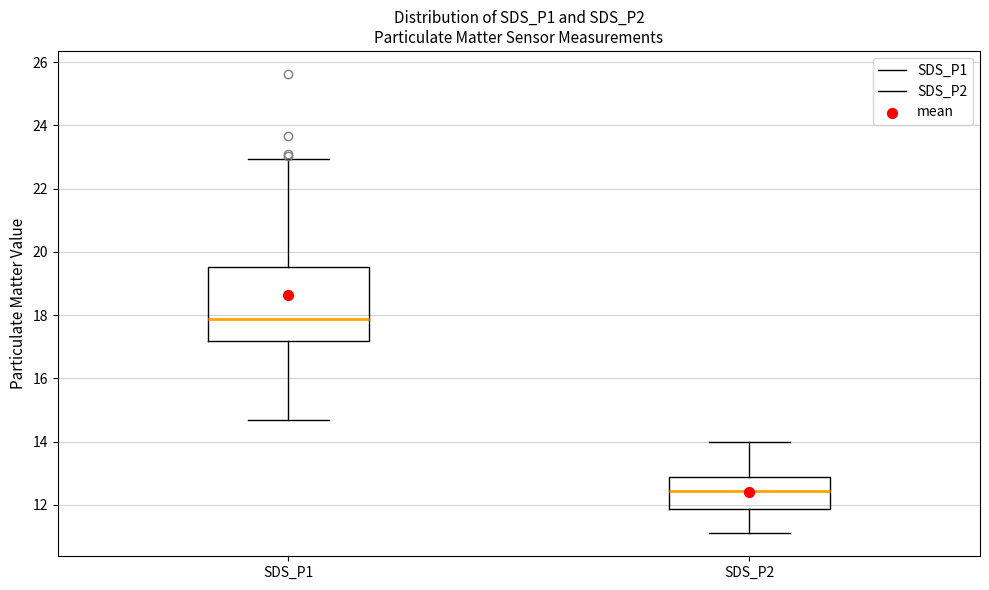

Reading left to right, transcribe this box plot: for each box, give where its median line is, the range the box spans, and where its two whiskers end, as read against the y-axis. The values are not printed on the chart, so give them approximately, as read against the axis.

SDS_P1: median 17.8, box 17.2 to 19.6, whiskers 14.6 to 23.0
SDS_P2: median 12.4, box 11.8 to 12.8, whiskers 11.2 to 14.0